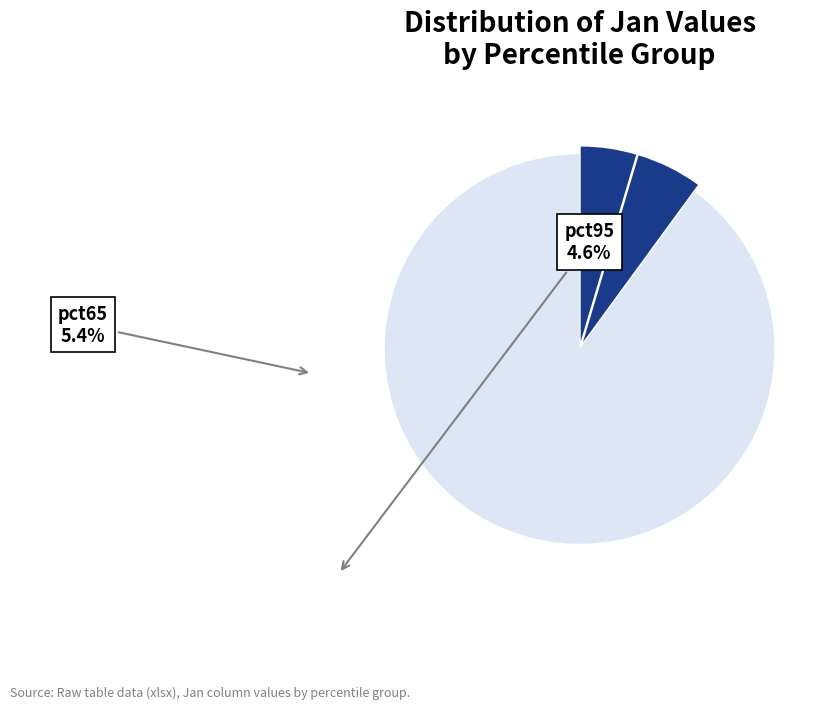

How many segments does this pie chart have?

3